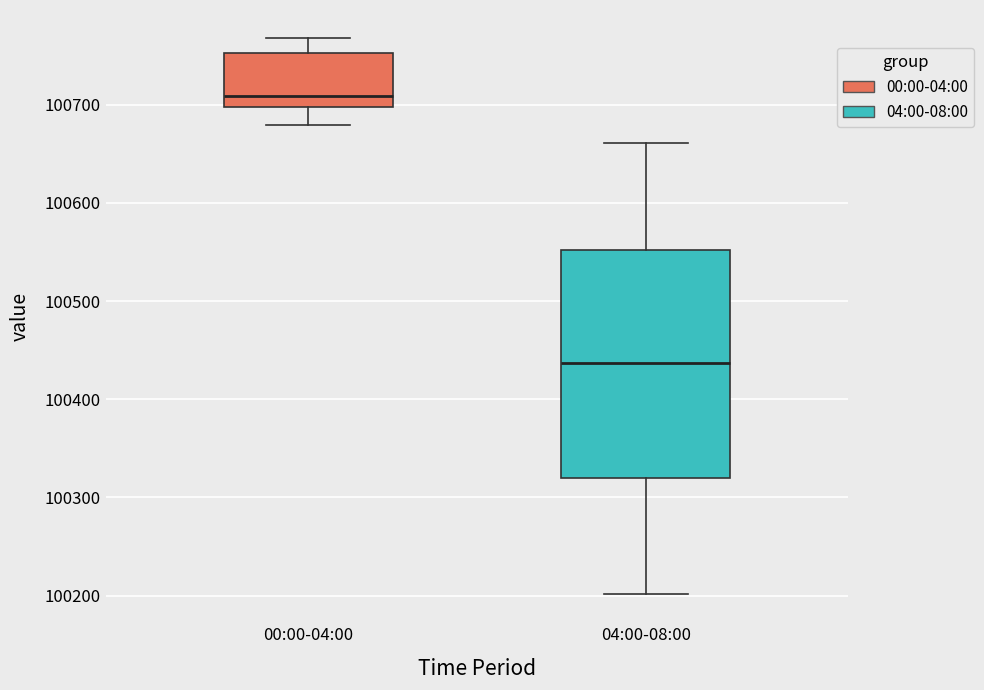

Which box is the tallest, from its lower edge to its upper edge?

04:00-08:00